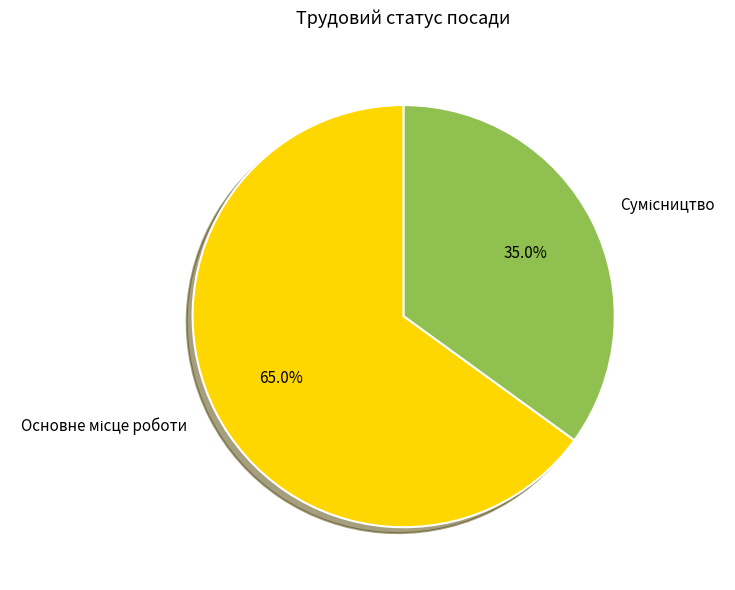

Is there any slice that represents more than half of the pie?

Yes